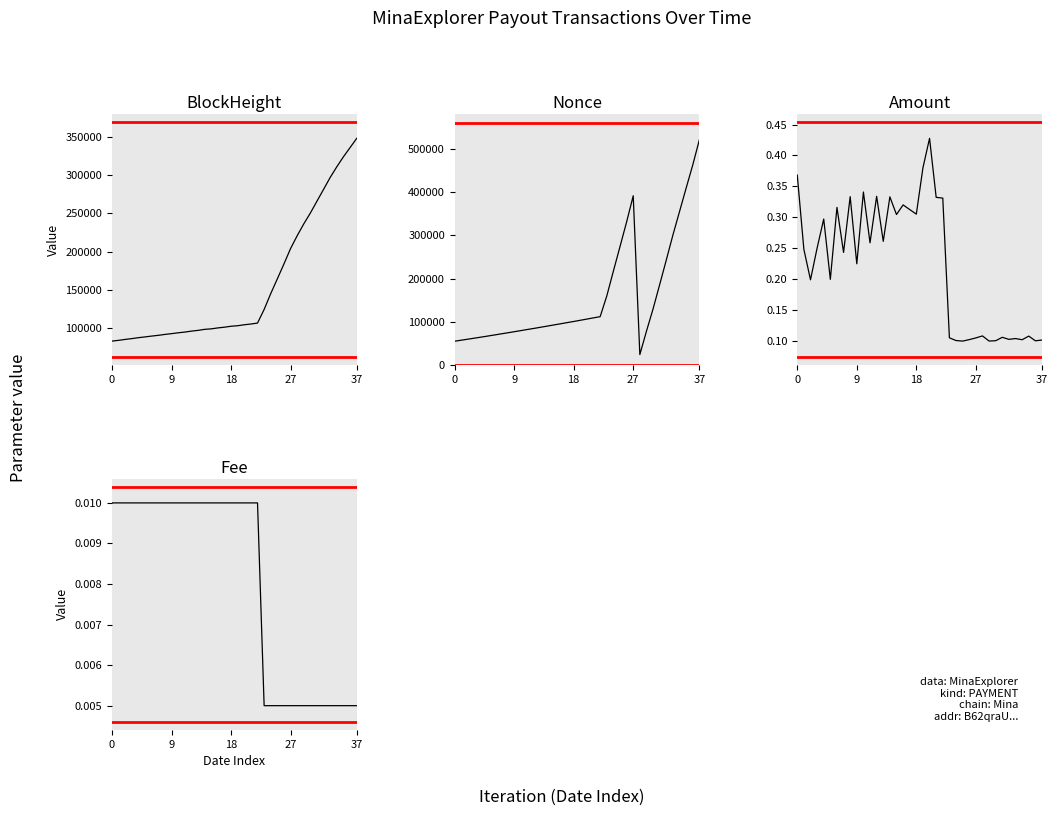

List the series in order of their peak value, lowest first.

Fee, Amount, BlockHeight, Nonce